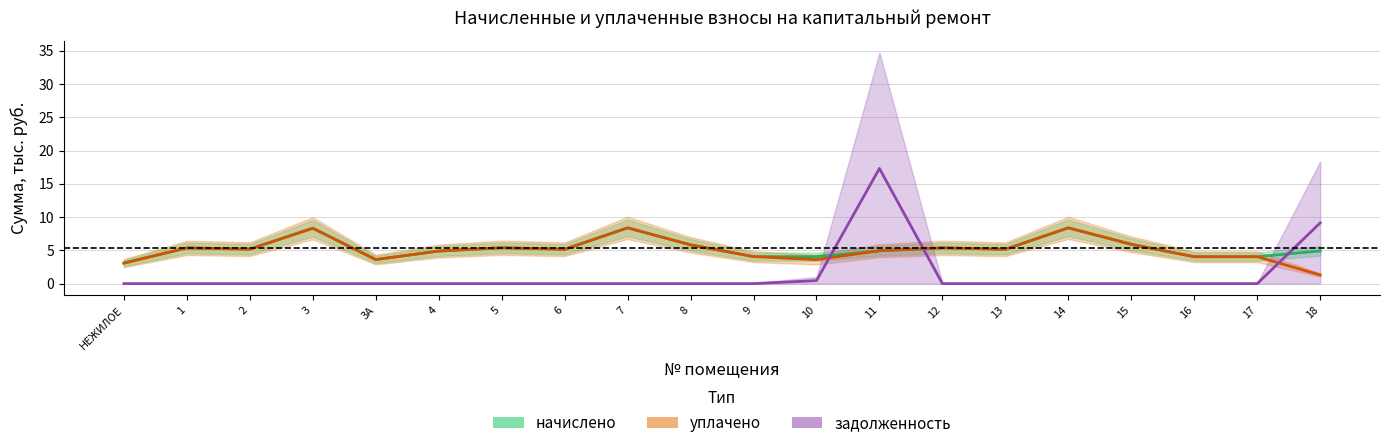

What is the spread (max minus min) of values at 12?

5.4